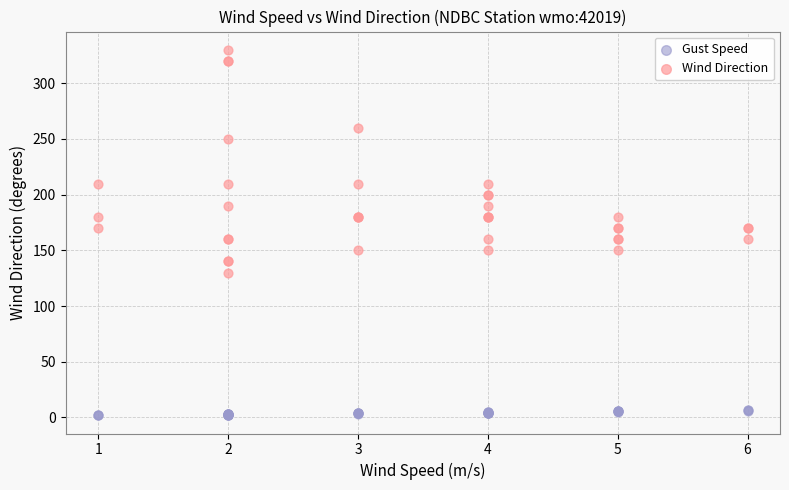

What are all the series names shown in the legend?

Gust Speed, Wind Direction